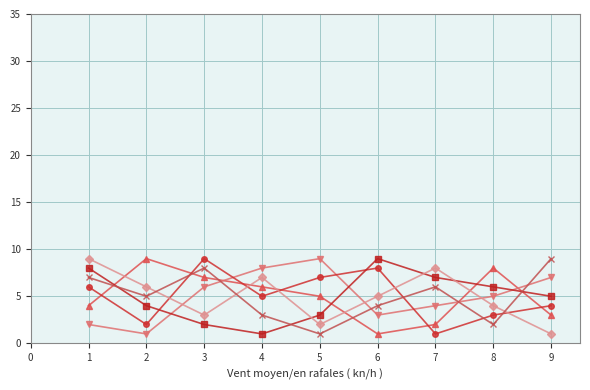

How many lines are shown in the chart?

6